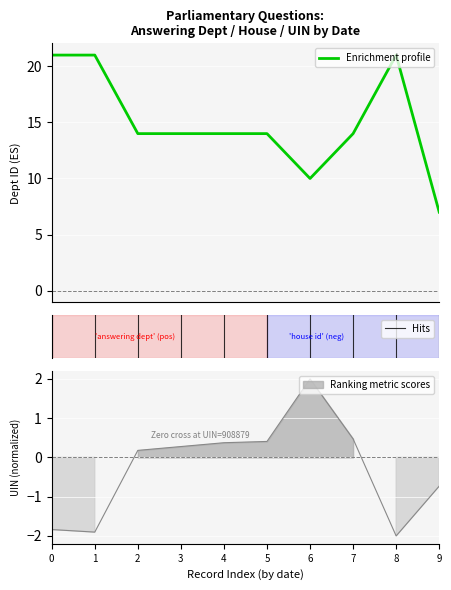

Which series has the largest range (max minus min)?

answering dept id